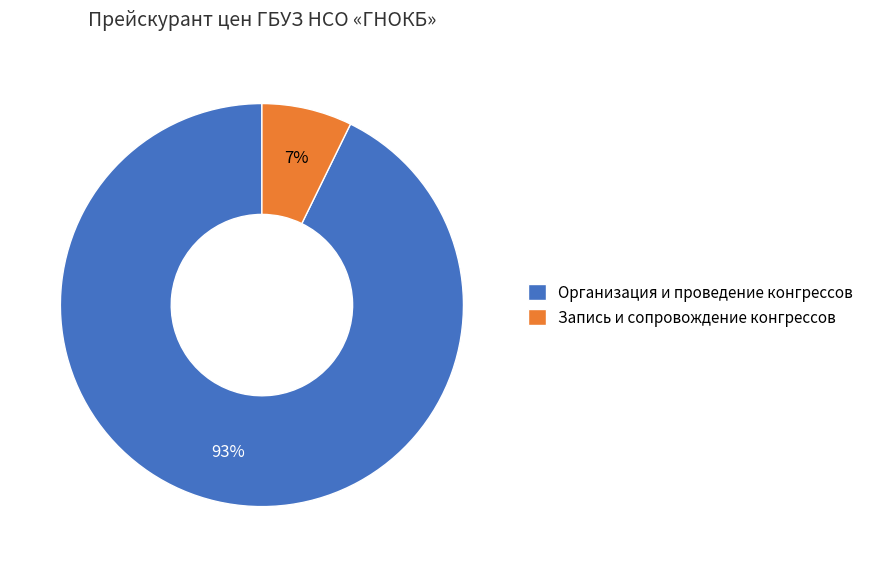

True or false: Запись и сопровождение конгрессов accounts for 20% of the total.

False